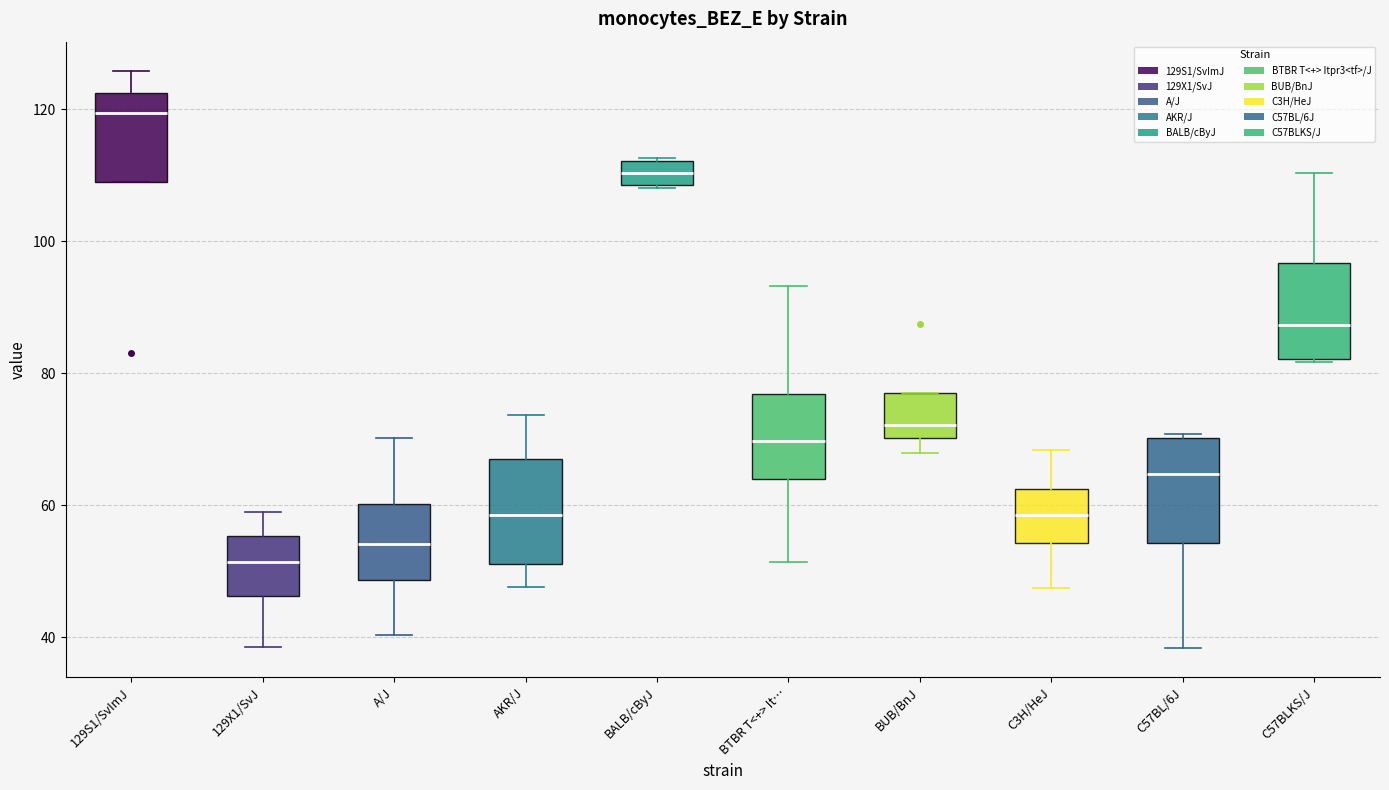

Reading left to right, read every box against the y-axis: the position of its median line, the range the box covers, and the ends of its whiskers. The values are not printed on the chart, so give them approximately, as read against the axis.

129S1/SvImJ: median 120, box 108 to 122, whiskers 108 to 126
129X1/SvJ: median 52, box 46 to 56, whiskers 38 to 58
A/J: median 54, box 48 to 60, whiskers 40 to 70
AKR/J: median 58, box 52 to 68, whiskers 48 to 74
BALB/cByJ: median 110, box 108 to 112, whiskers 108 to 112
BTBR T<+> It…: median 70, box 64 to 76, whiskers 52 to 94
BUB/BnJ: median 72, box 70 to 76, whiskers 68 to 76
C3H/HeJ: median 58, box 54 to 62, whiskers 48 to 68
C57BL/6J: median 64, box 54 to 70, whiskers 38 to 70 (just above the box's upper edge)
C57BLKS/J: median 88, box 82 to 96, whiskers 82 to 110